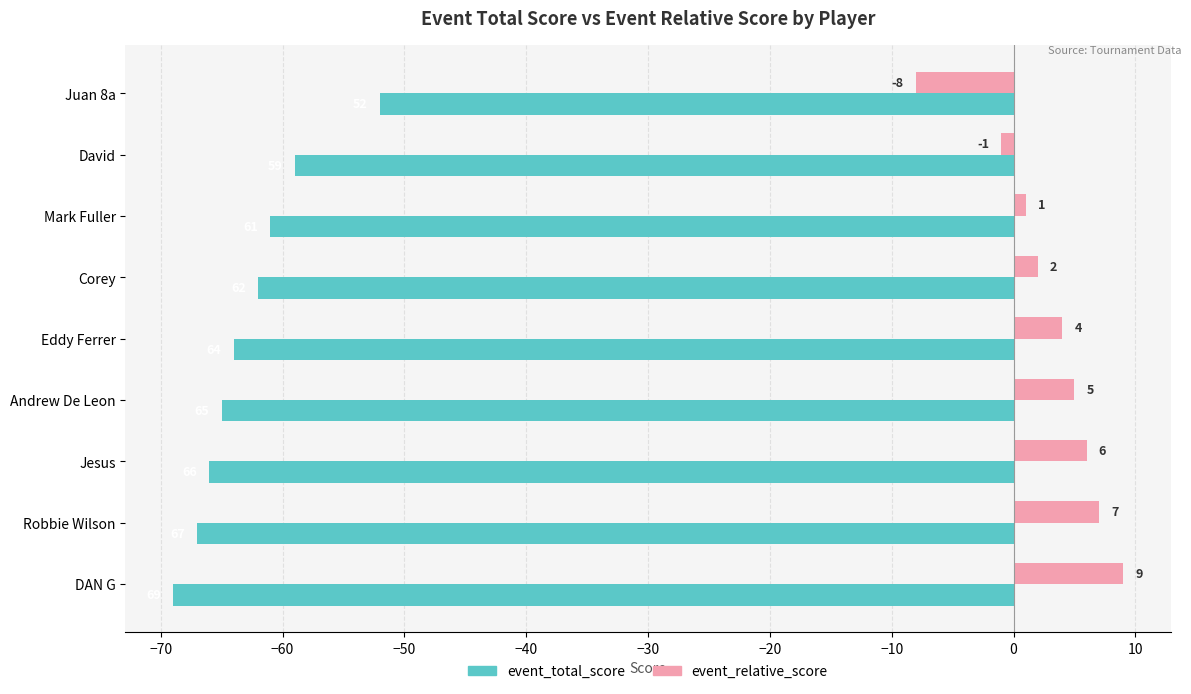

Which series has the largest total across all categories?

event_relative_score